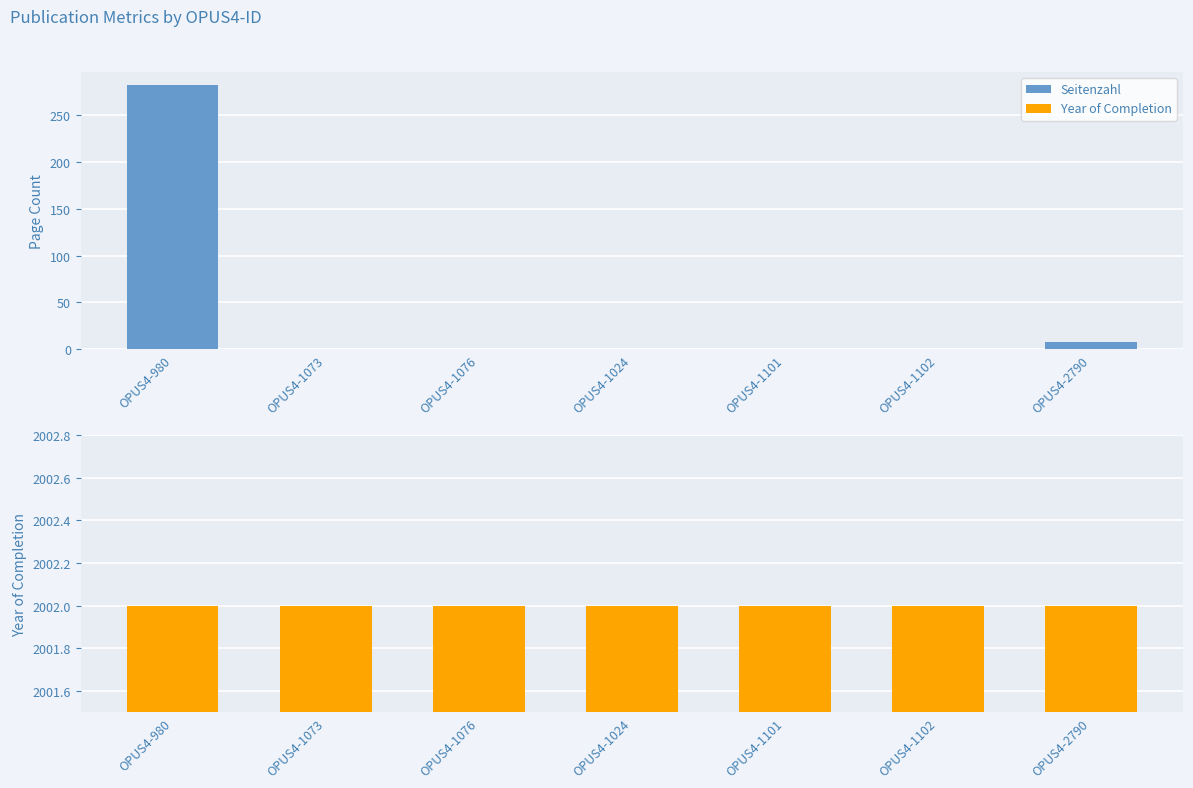

Rank the series by their average value, from highest to lowest.

Year of Completion, Seitenzahl